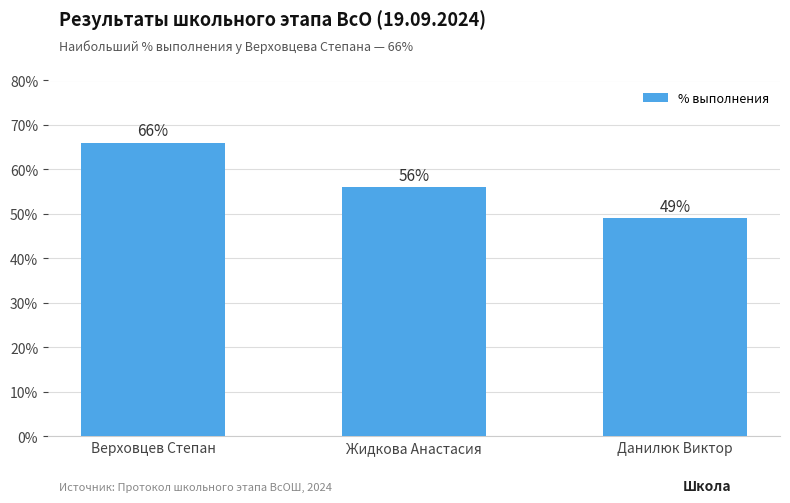

At which category does the chart reach its minimum across all series?

Данилюк Виктор